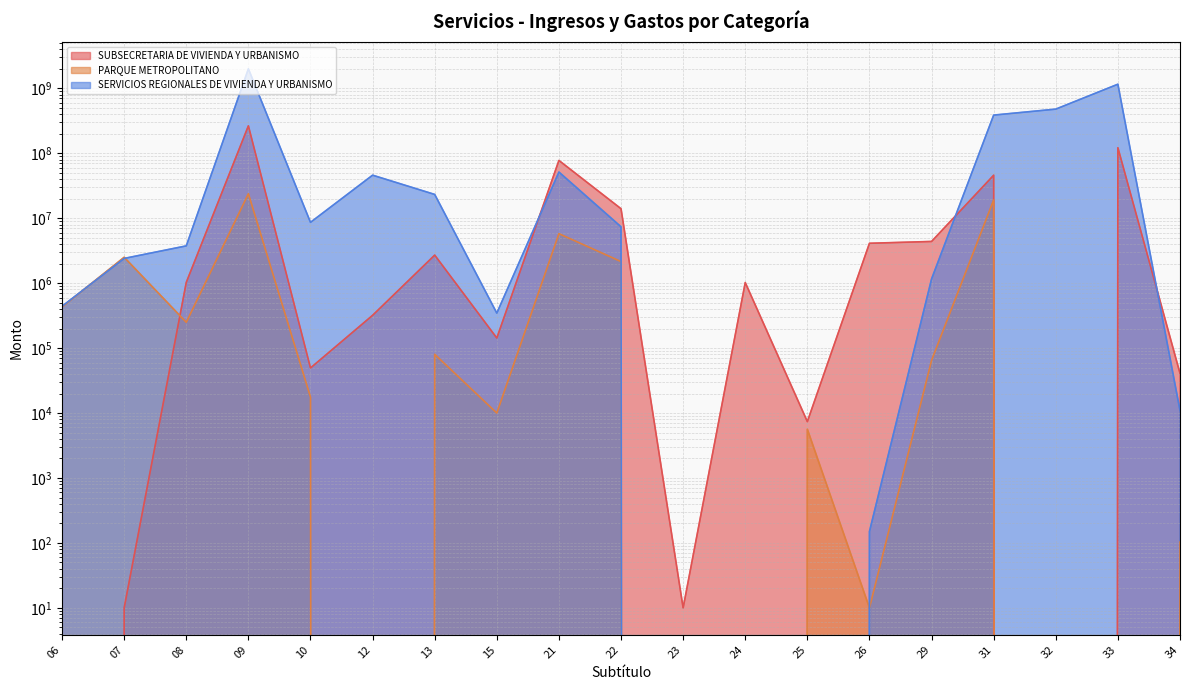

Does the chart display data point markers on the line(s)?

No